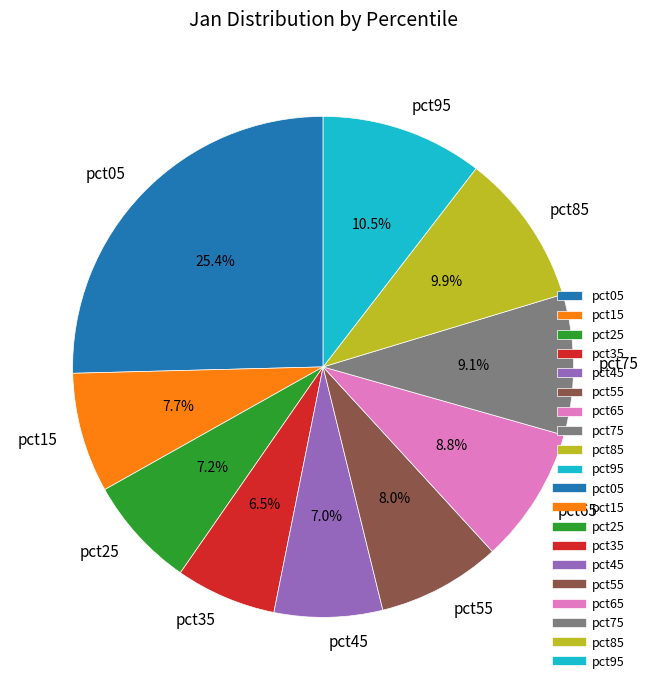

How many slices are in this pie chart?

10